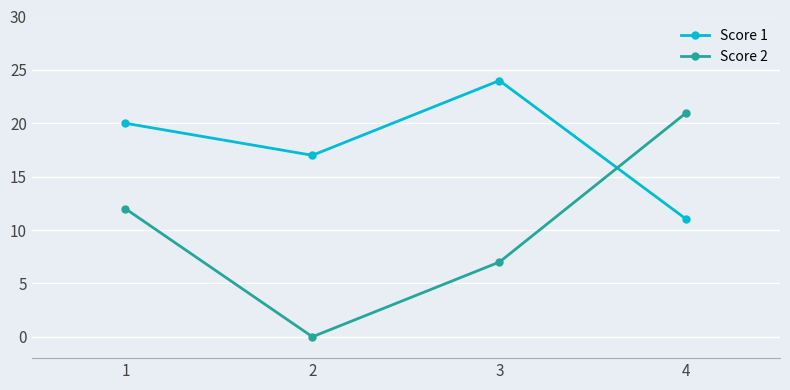

At which category does Score 1 reach its first local peak?

3